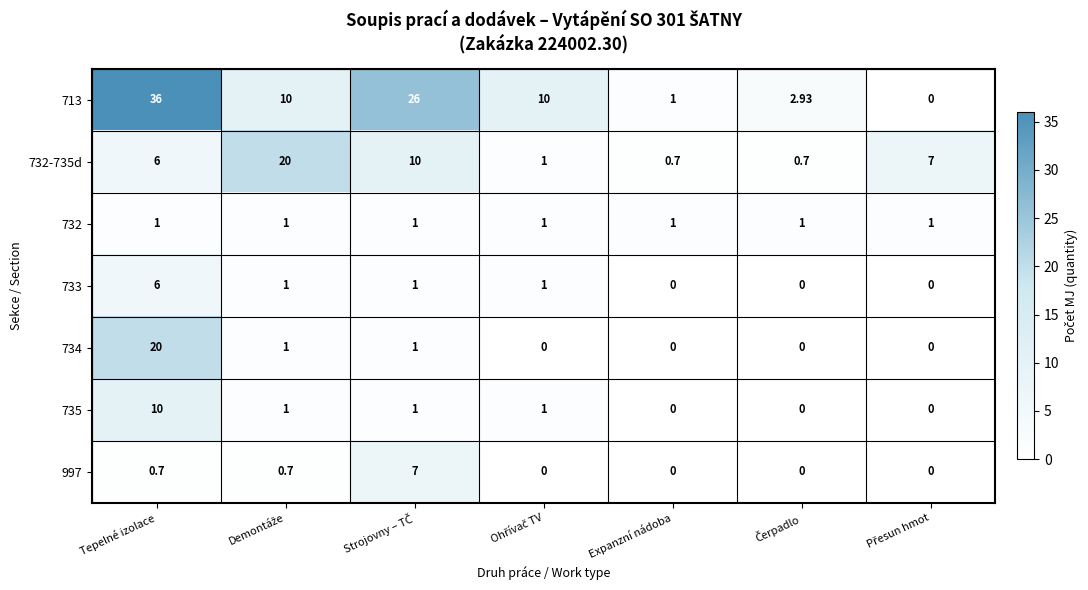

At how many categories does at least one series exceed 22?

2